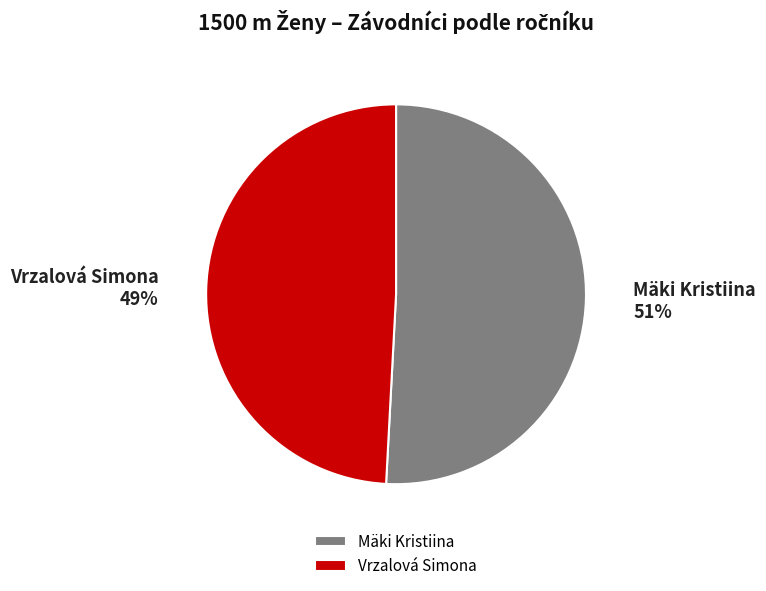

To the nearest percent, what percentage of the pie is Vrzalová Simona?

49%